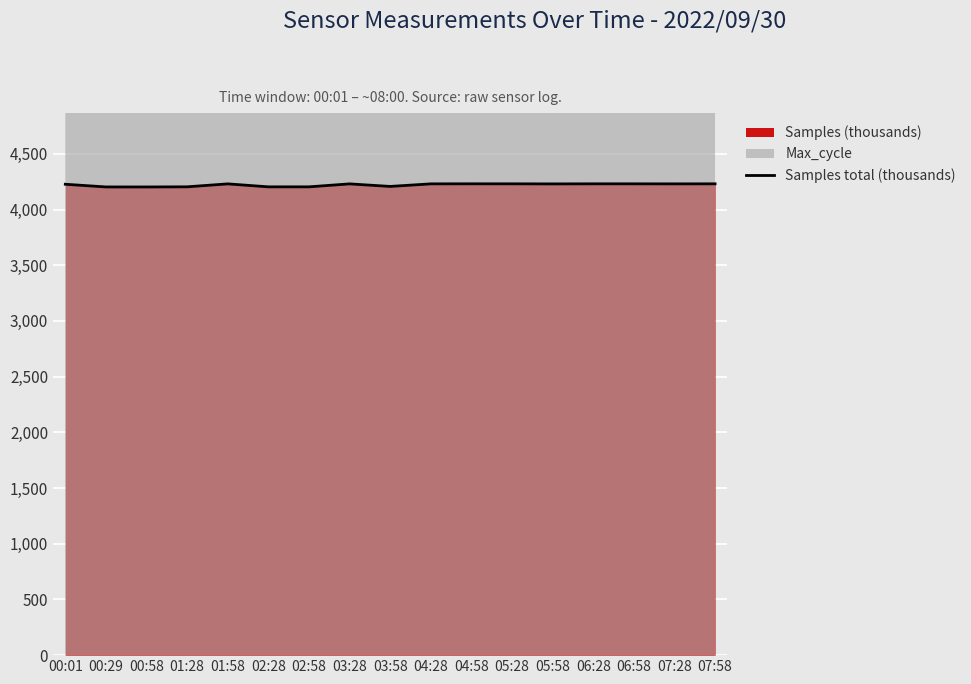

How many points are lower than both their immediate neighbors (excluding endpoints)?

4